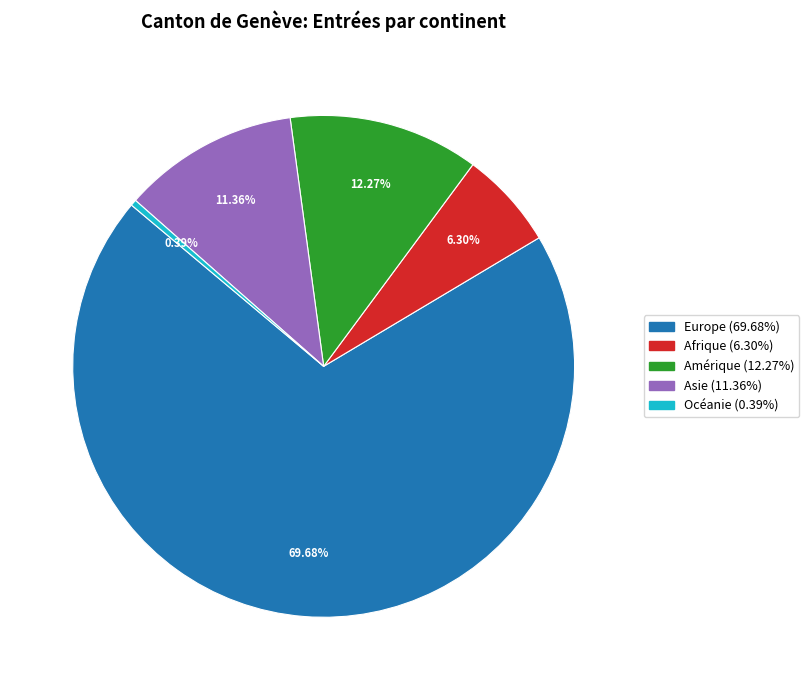

What percentage is the Amérique slice, to the nearest percent?

12%